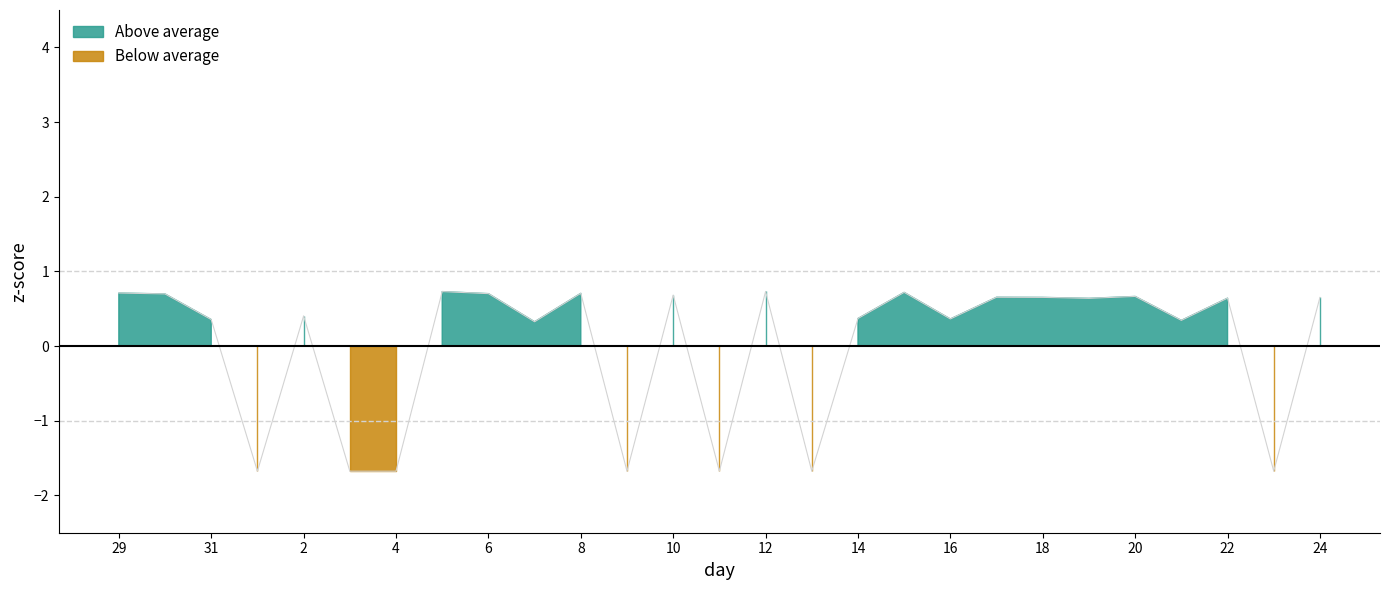

How many points are lower than both their immediate neighbors (excluding endpoints)?

9